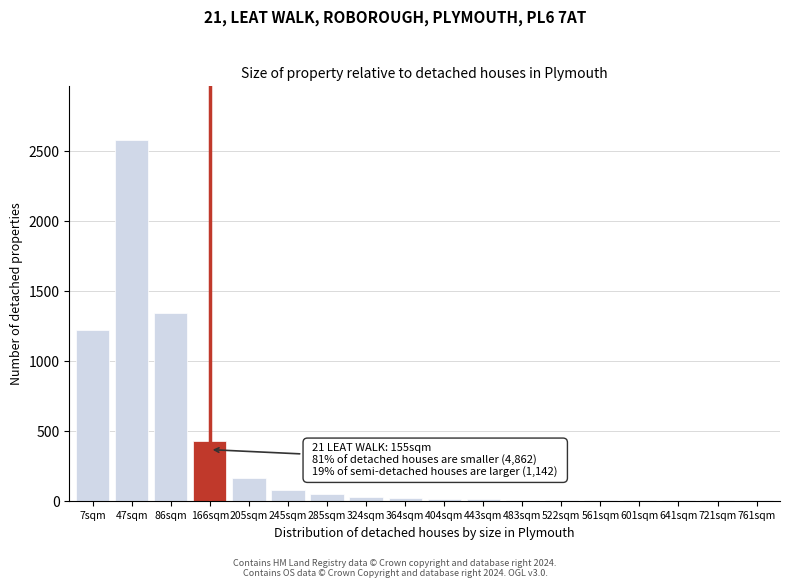

What is the greatest value displayed?

2580